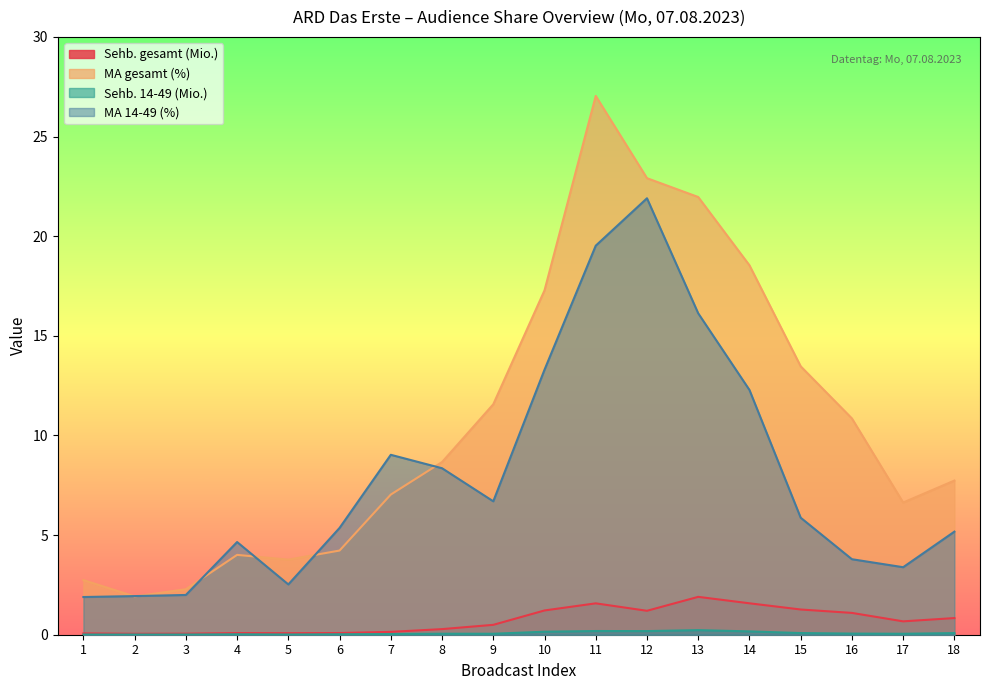

Between 6 and 4, which is larger?

6